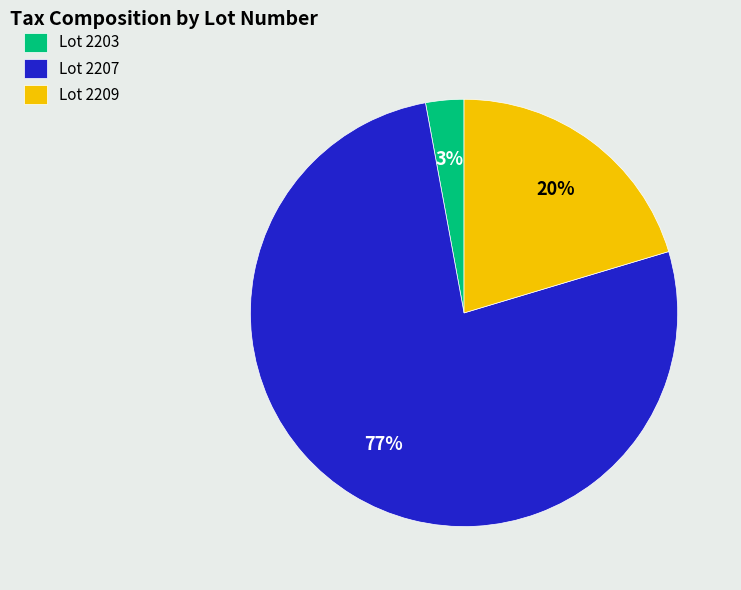

To the nearest percent, what is the average slice percentage?

33%